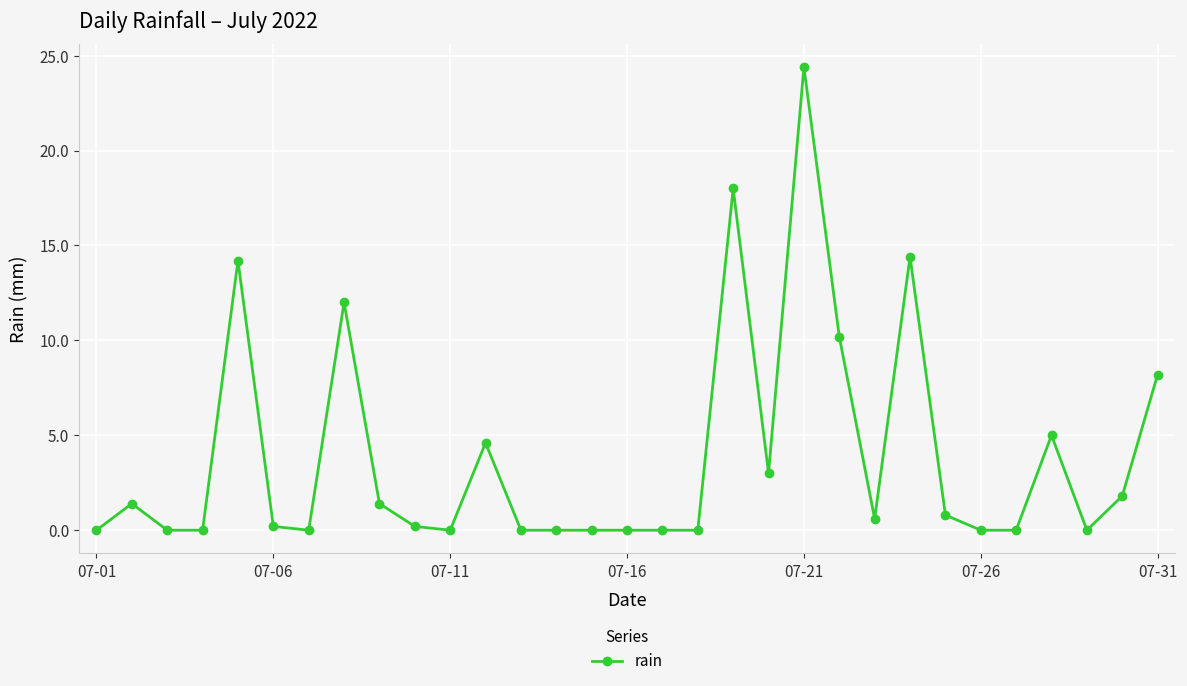

True or false: the data has more than 2 interior local peaks.

True